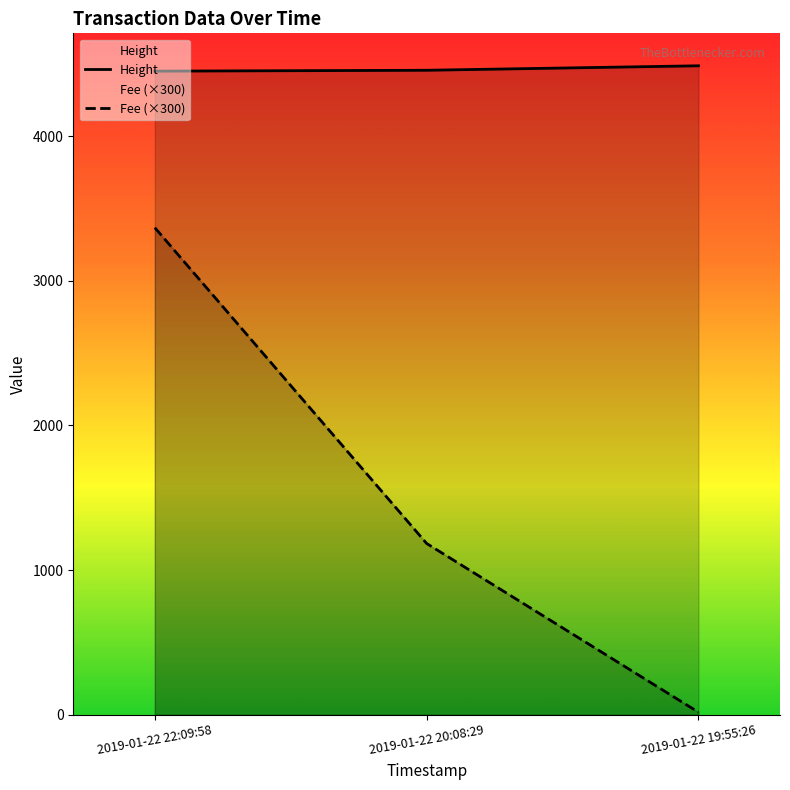

At which category is the sum across all series the highest?

2019-01-22 22:09:58